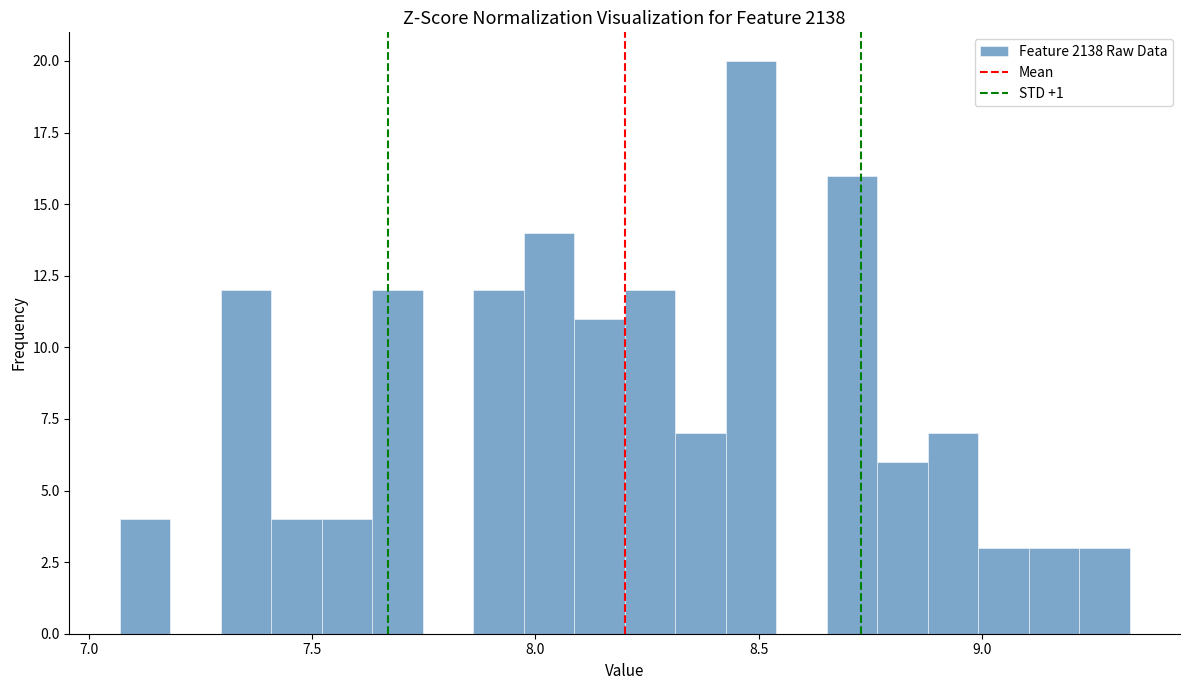

Around what value on the x-axis is the tallest bar? Give the approximate position of its centre, as read against the axis.

8.50